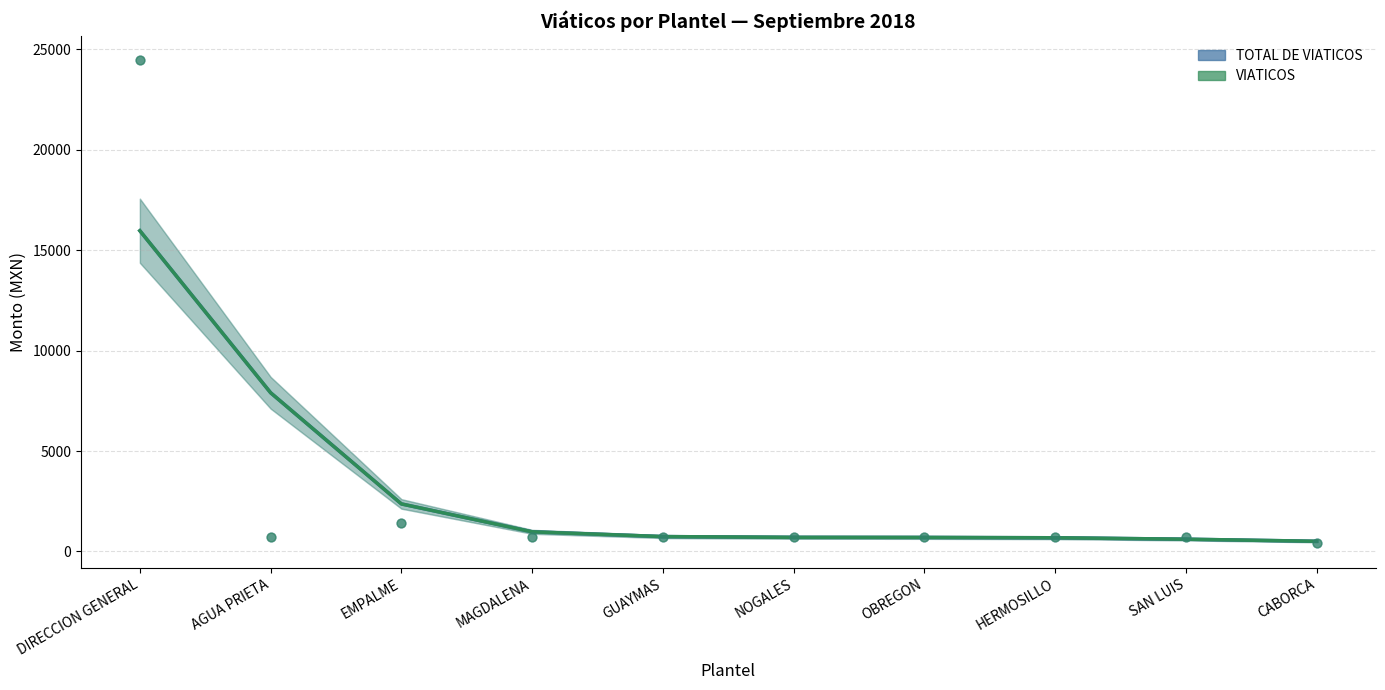

At which category is the sum across all series the highest?

DIRECCION GENERAL